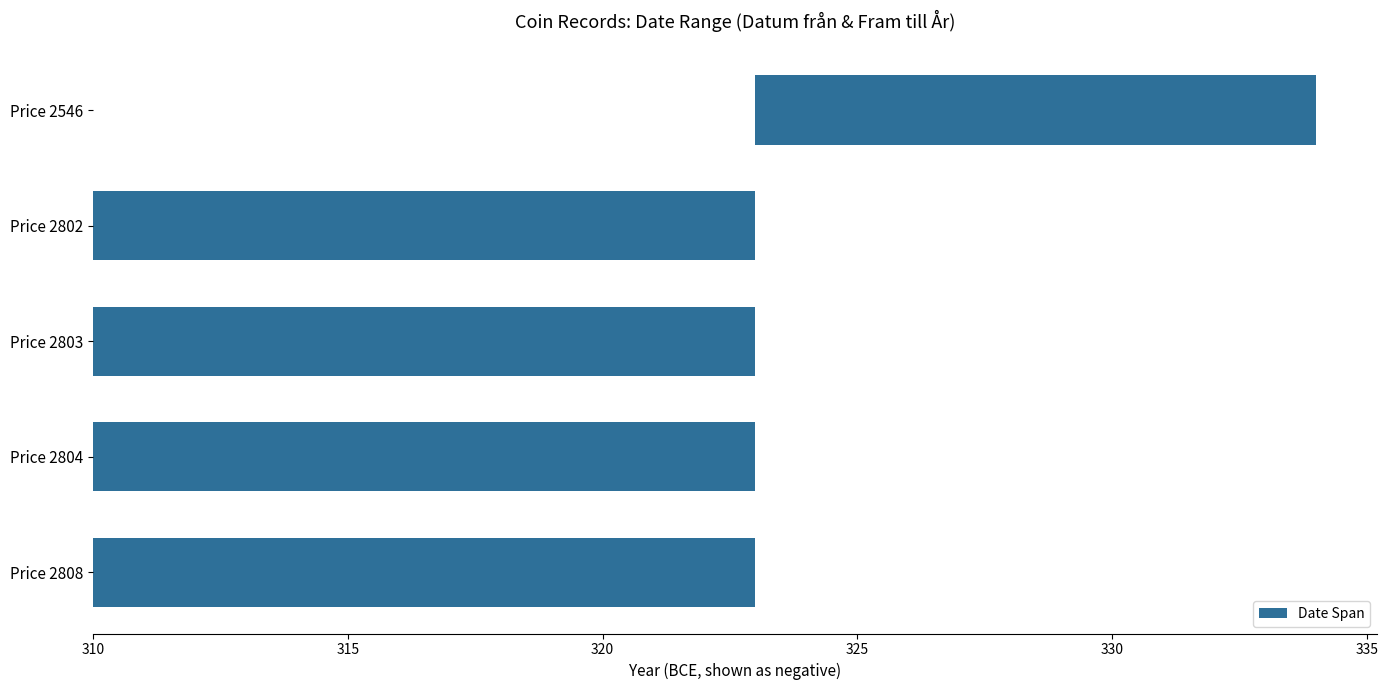

Reading right to left, list all the values displayed in this chart.

13	13	13	13	11